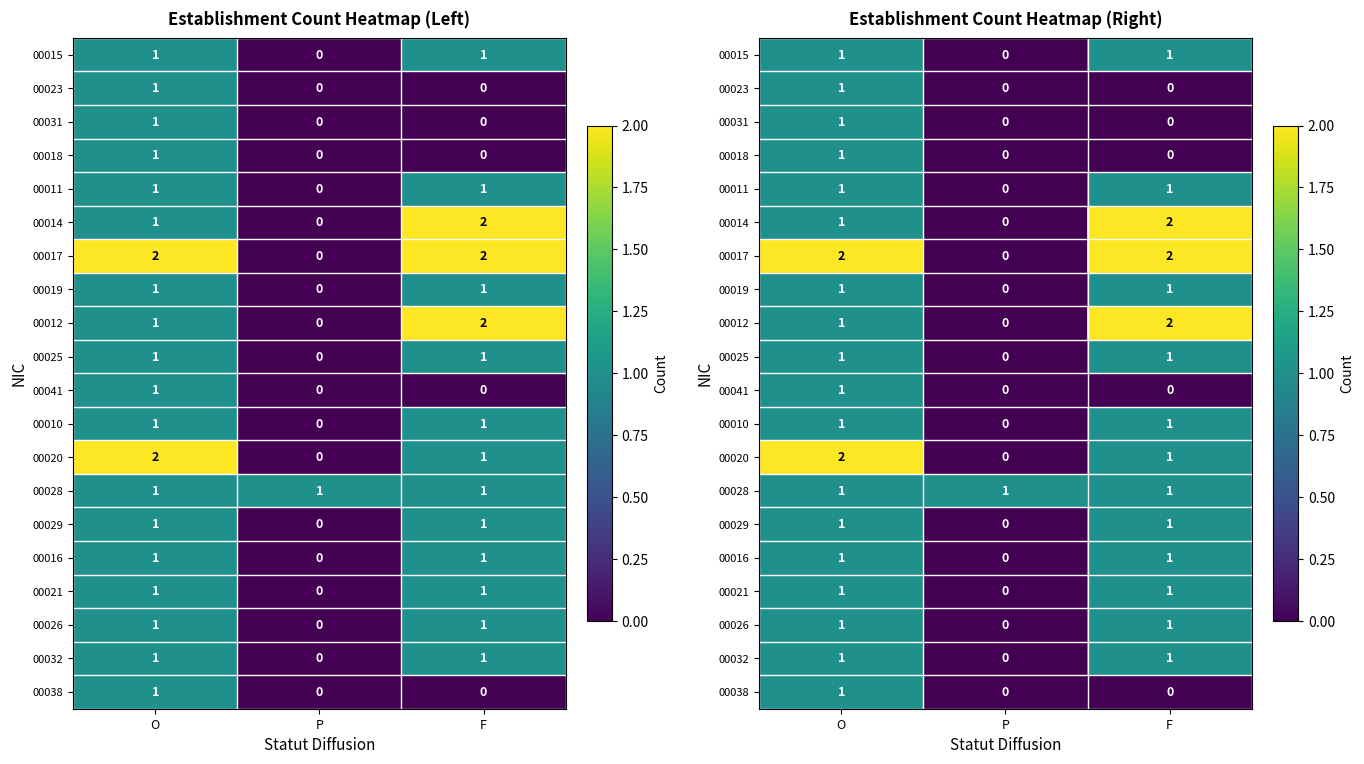

At how many categories does at least one series exceed 1?

2